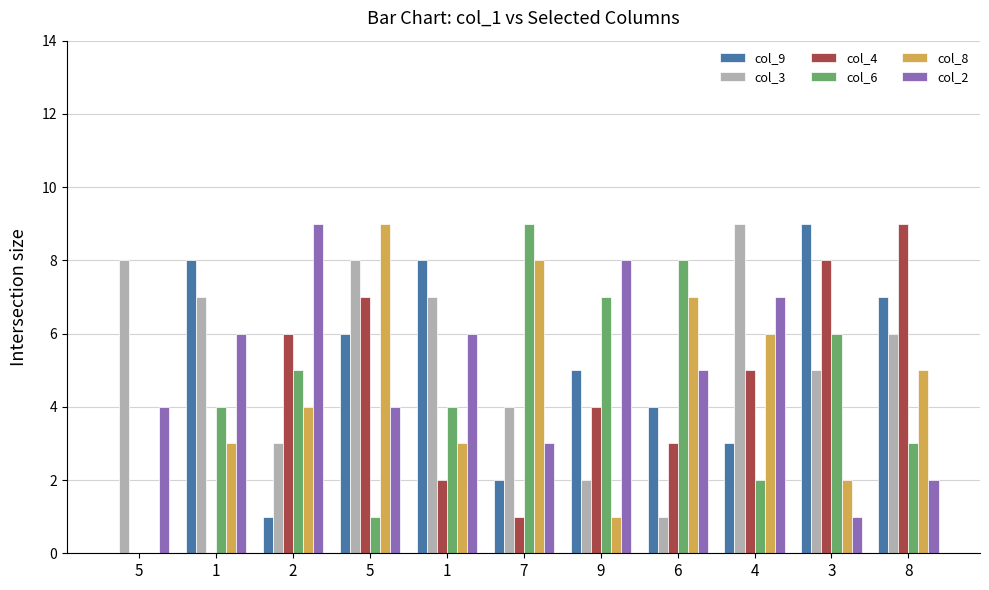

Are the bars grouped side by side (vs. stacked)?

Yes